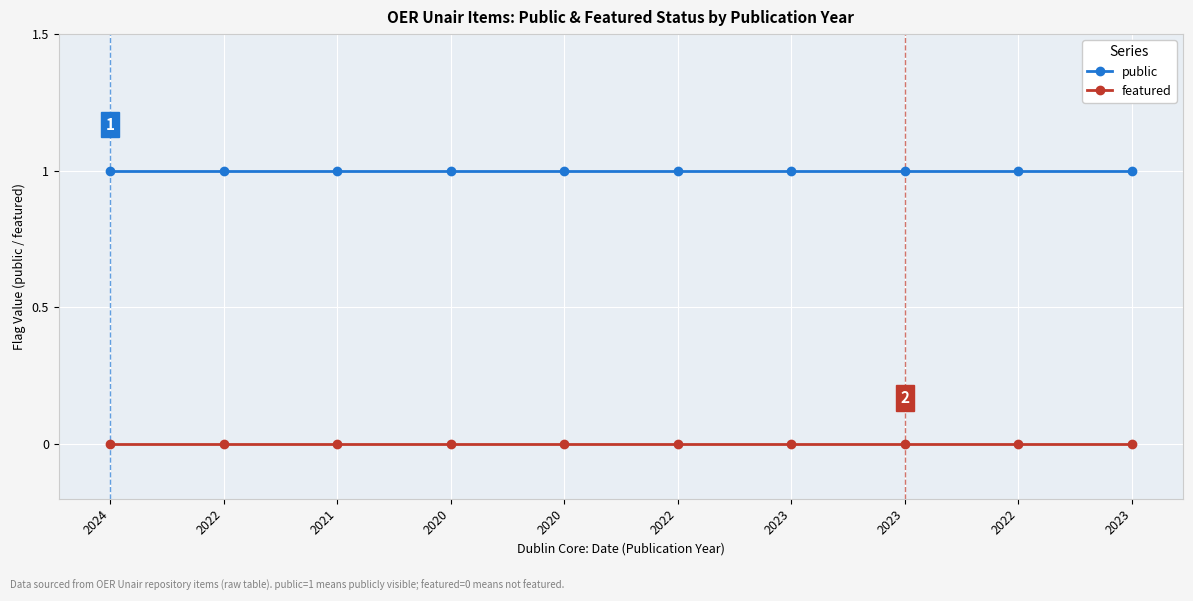

How many distinct data groups are displayed?

2